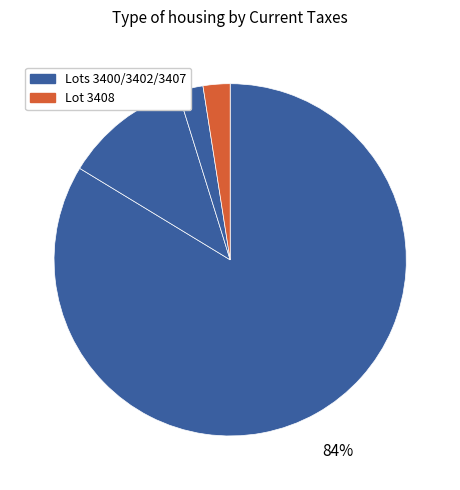

What is the largest slice in the pie chart?

3400